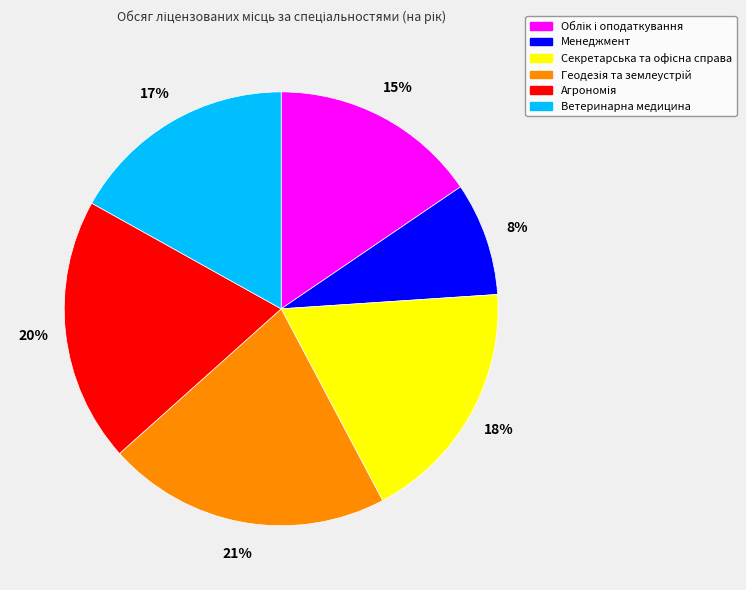

To the nearest percent, what is the difference between the largest and smallest slice percentages?

13%